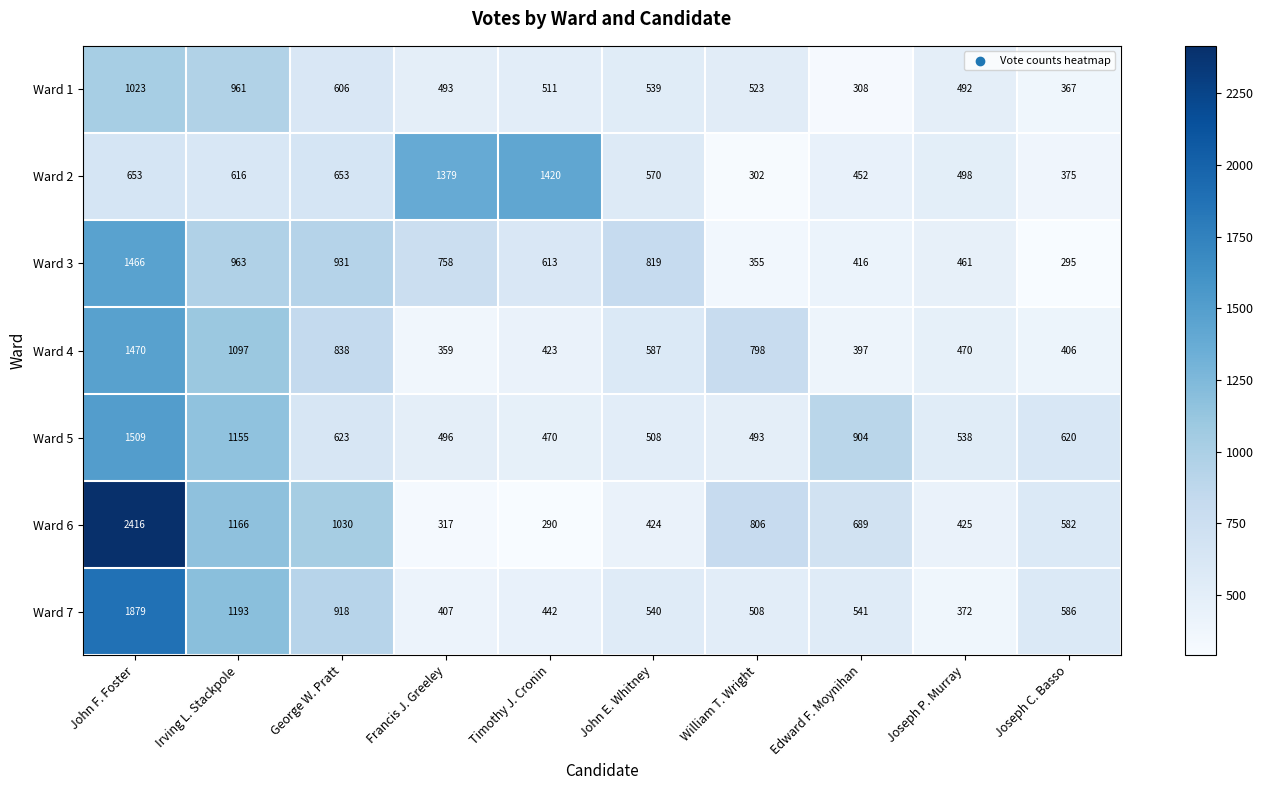

What is the spread (max minus min) of values at Joseph C. Basso?

325